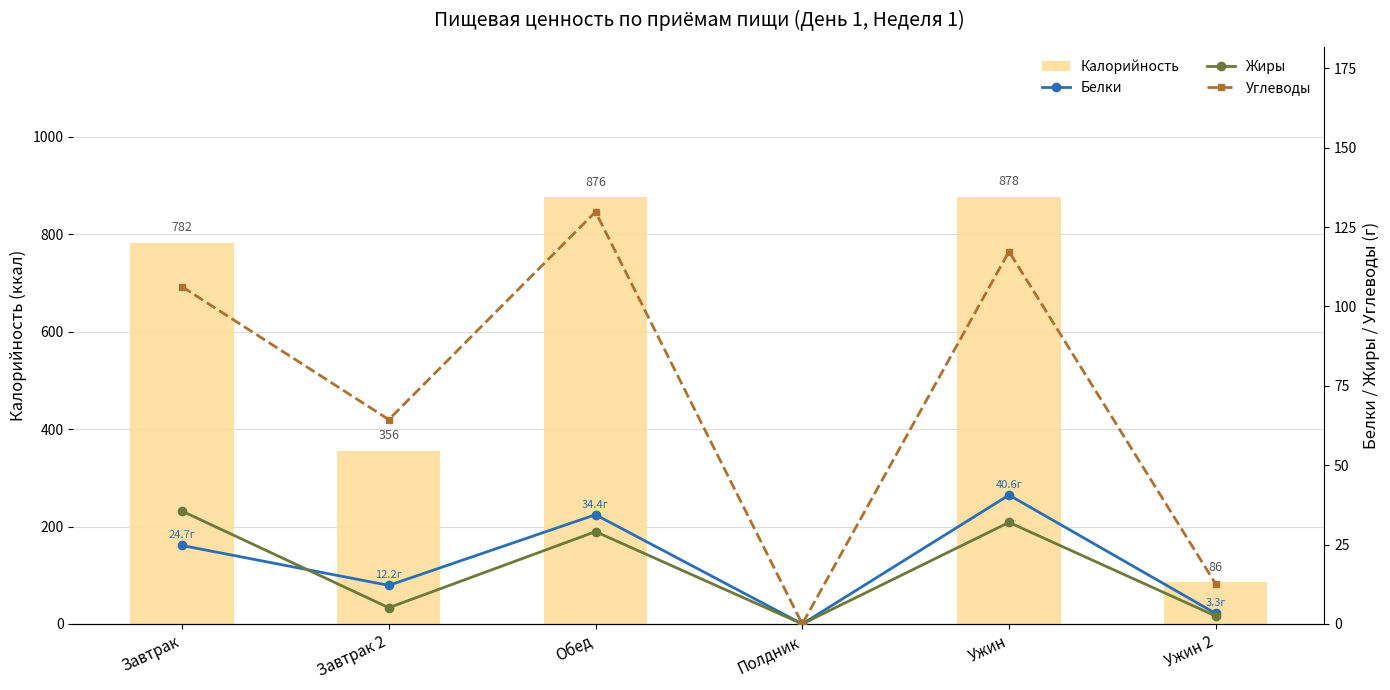

Which has a higher value, Обед or Ужин 2?

Обед